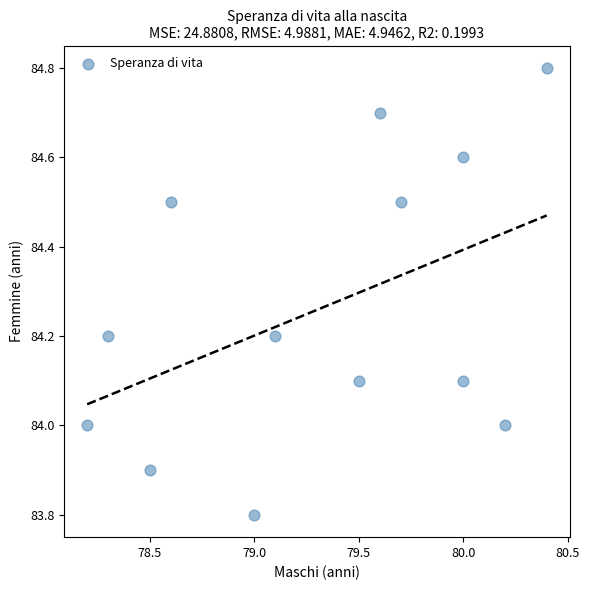

What is the range of X values (max minus min)?

2.2